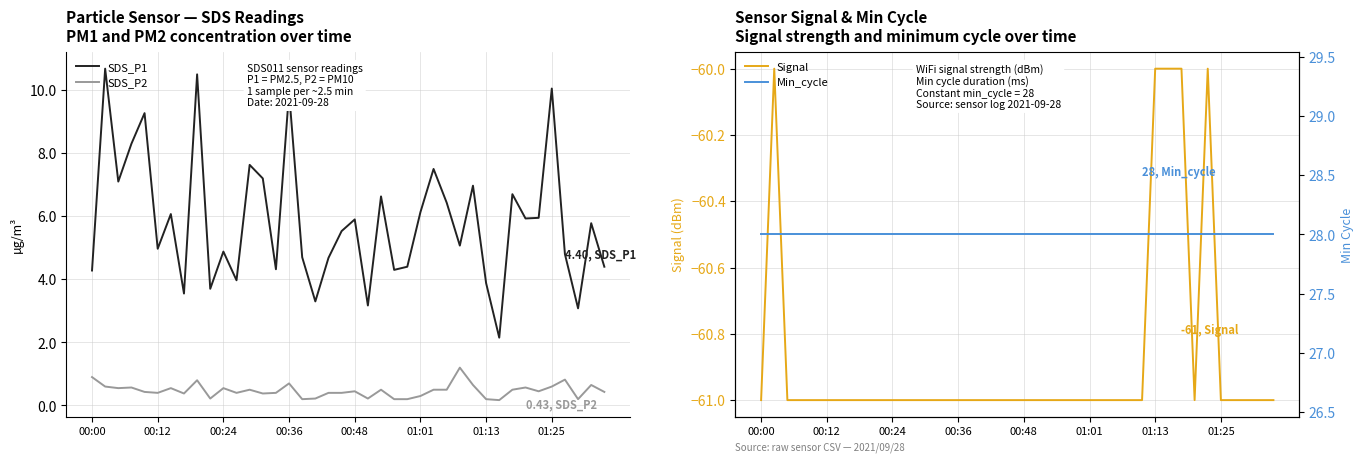

Does the chart display data point markers on the line(s)?

No